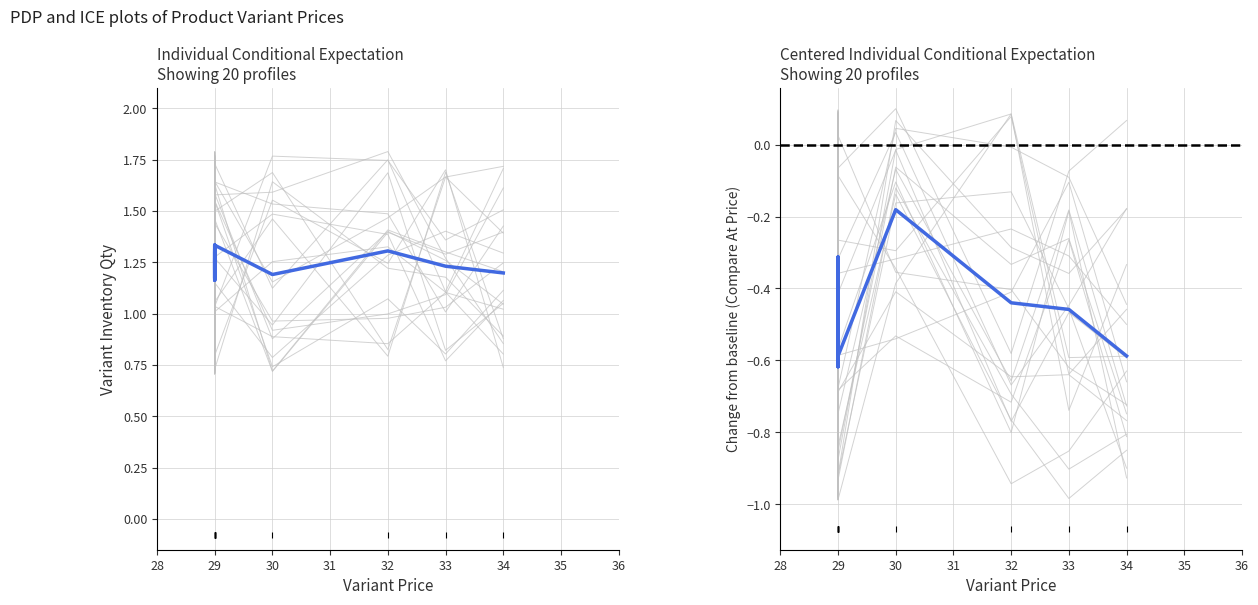

True or false: Compare At Price (avg) and Variant Inventory Qty (avg) cross at least once.

False